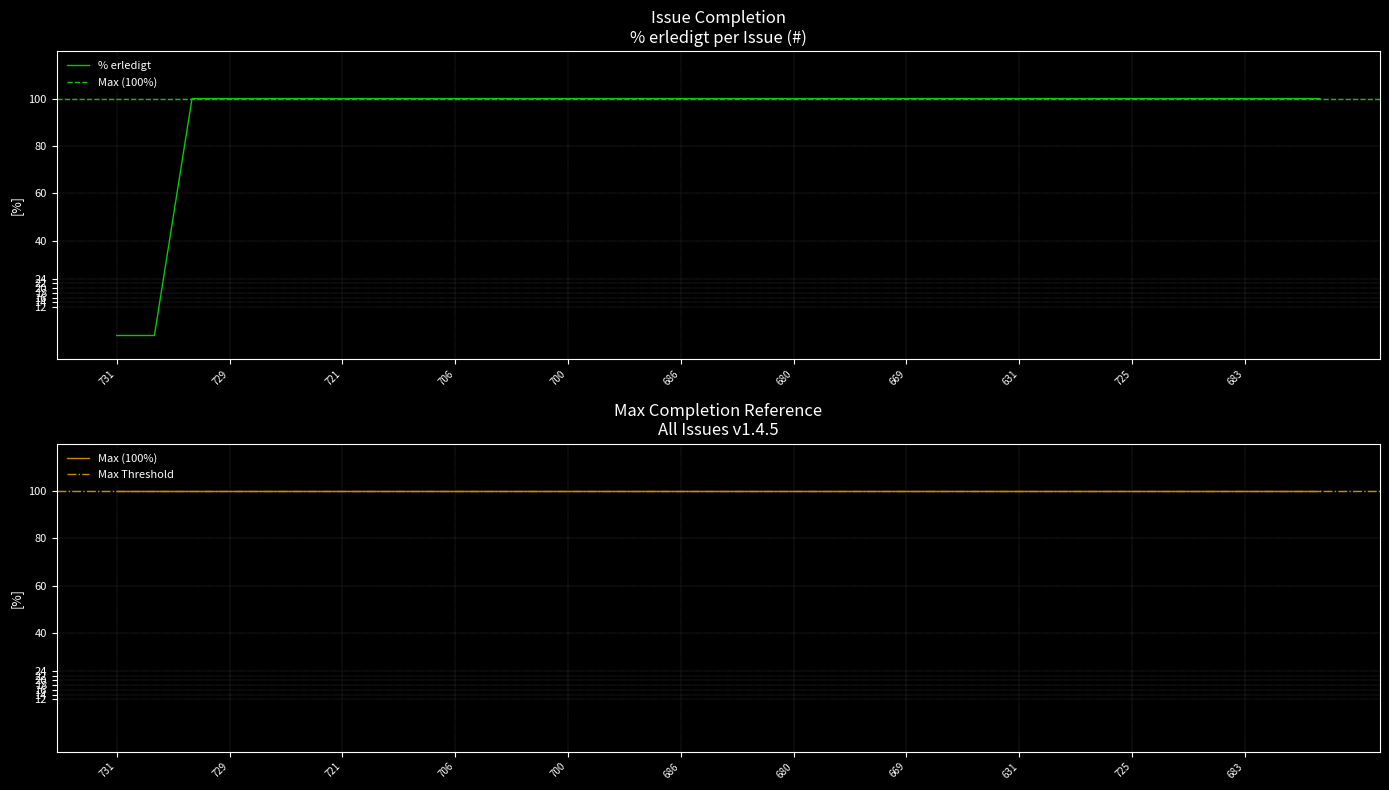

What is the label of the 27th point from the left?

299